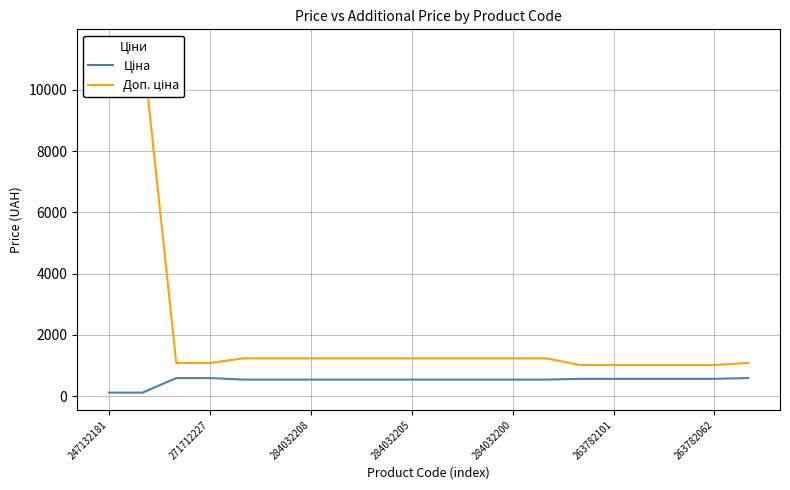

Which series has the largest total across all categories?

Доп. ціна